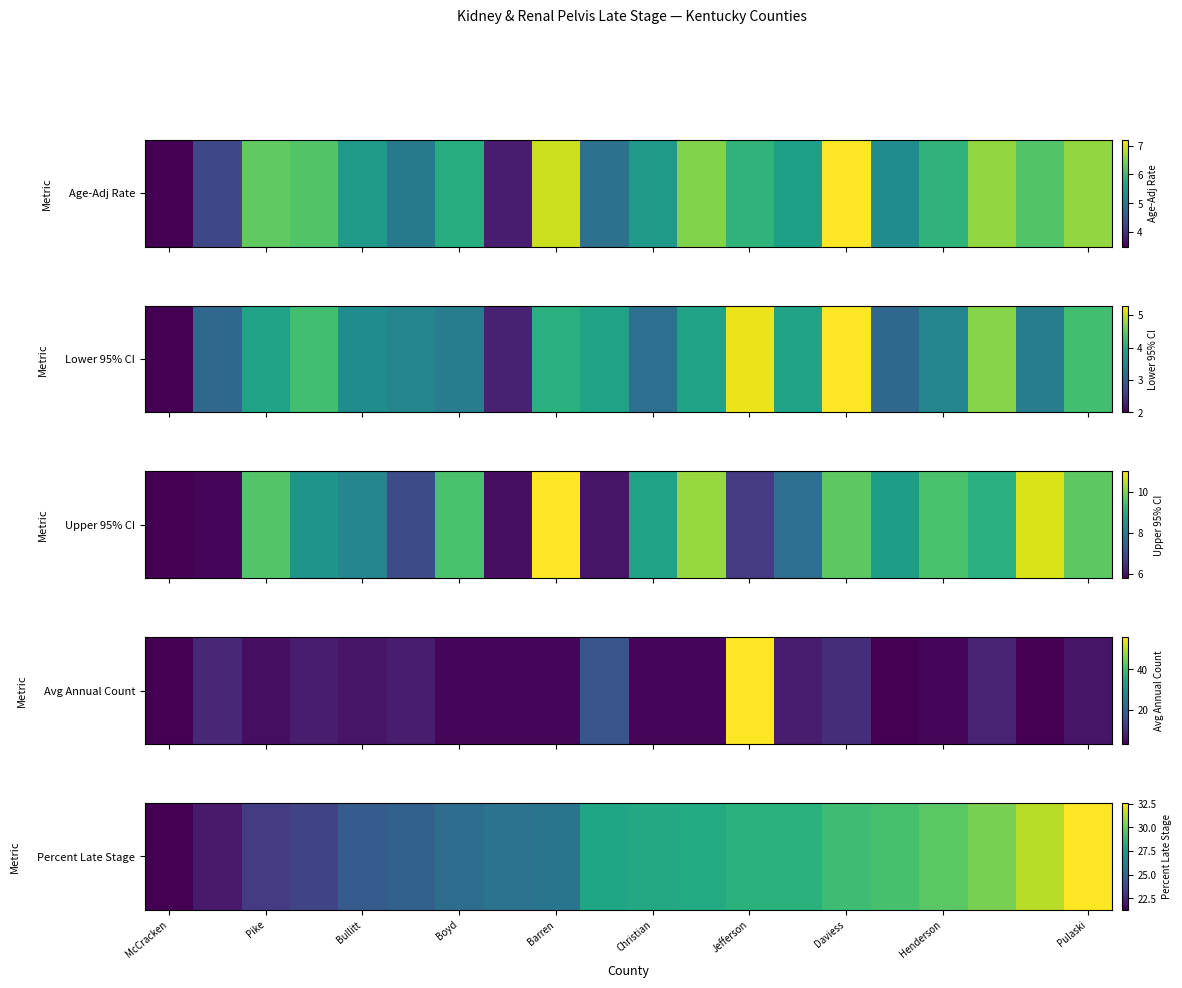

The chart shows a value of 34.3 at Bullitt. True or false?

False